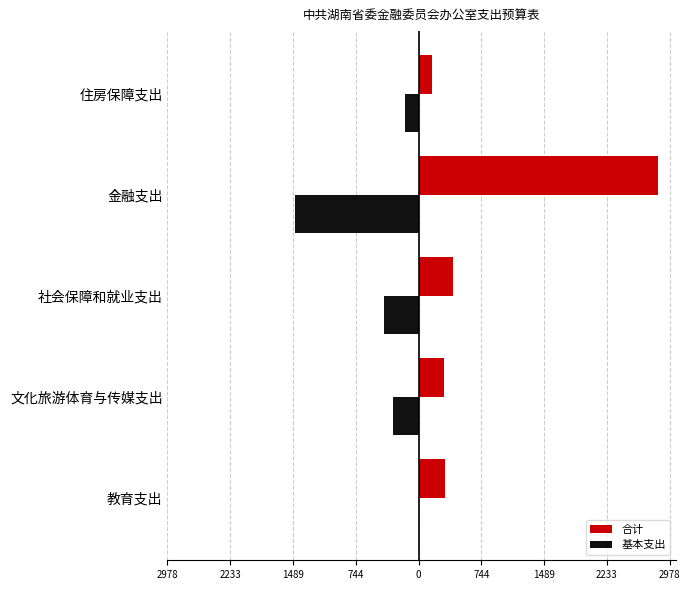

Which series has the largest total across all categories?

合计